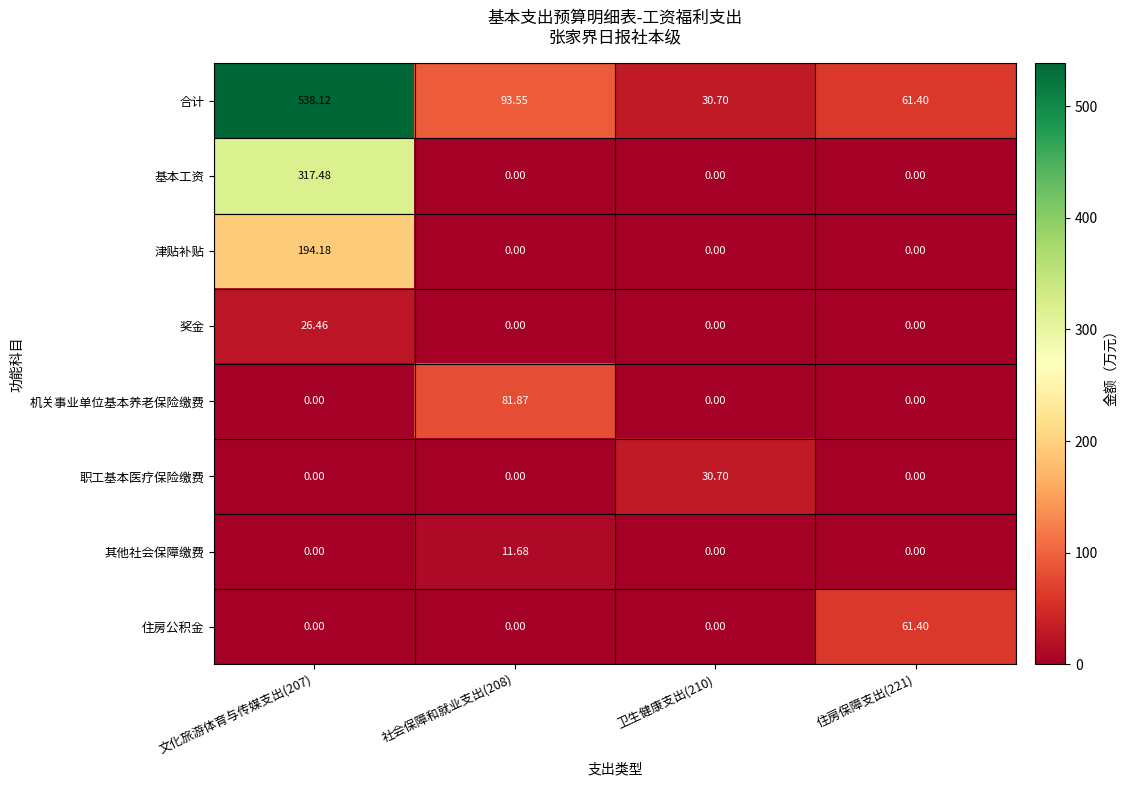

List the series in order of their peak value, lowest first.

其他社会保障缴费, 奖金, 职工基本医疗保险缴费, 住房公积金, 机关事业单位基本养老保险缴费, 津贴补贴, 基本工资, 合计